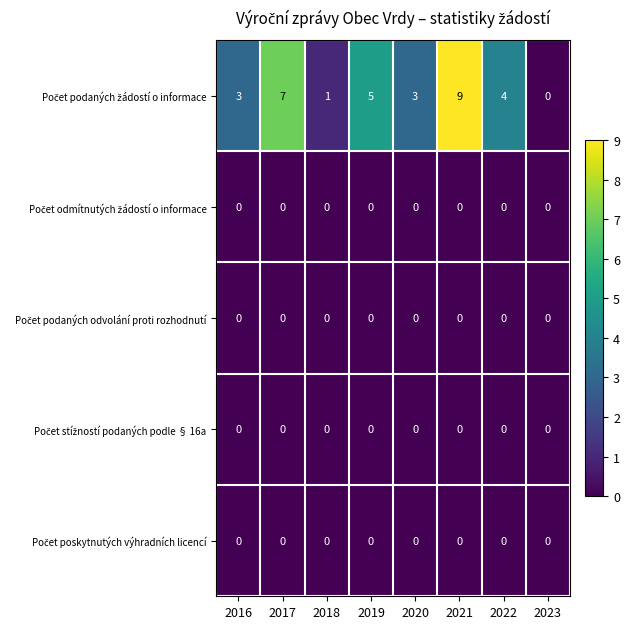

What is the spread (max minus min) of values at 2019?

5